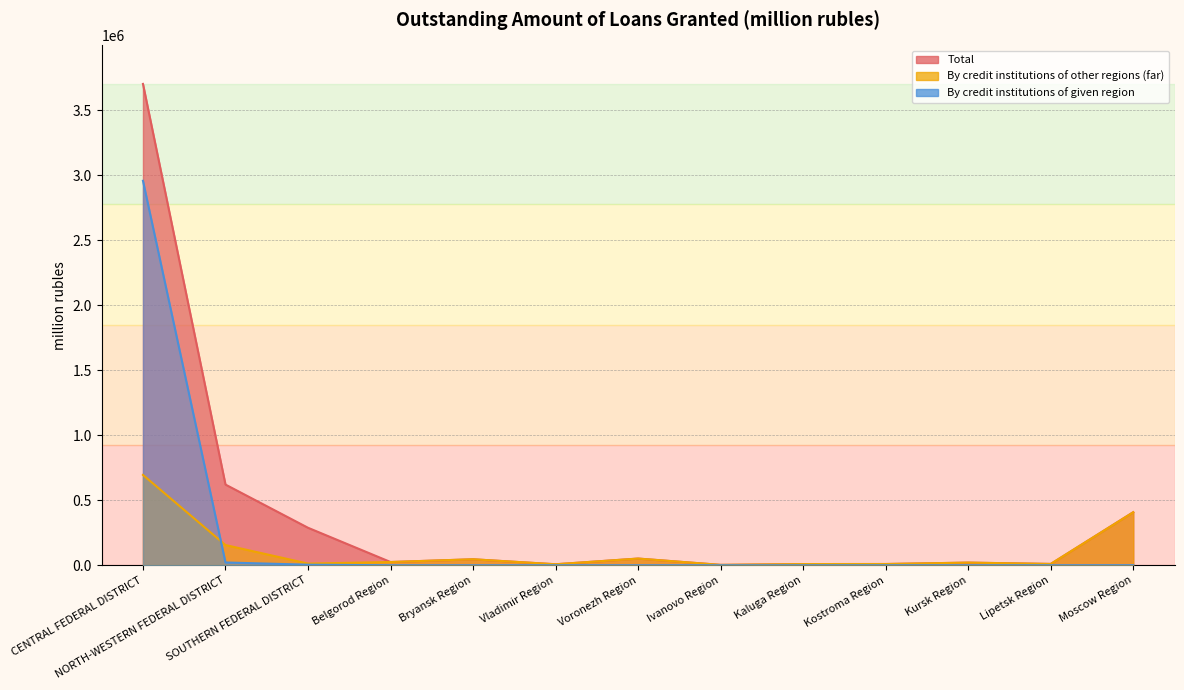

At which category does By credit institutions of other regions (far) reach its first local valley?

SOUTHERN FEDERAL DISTRICT